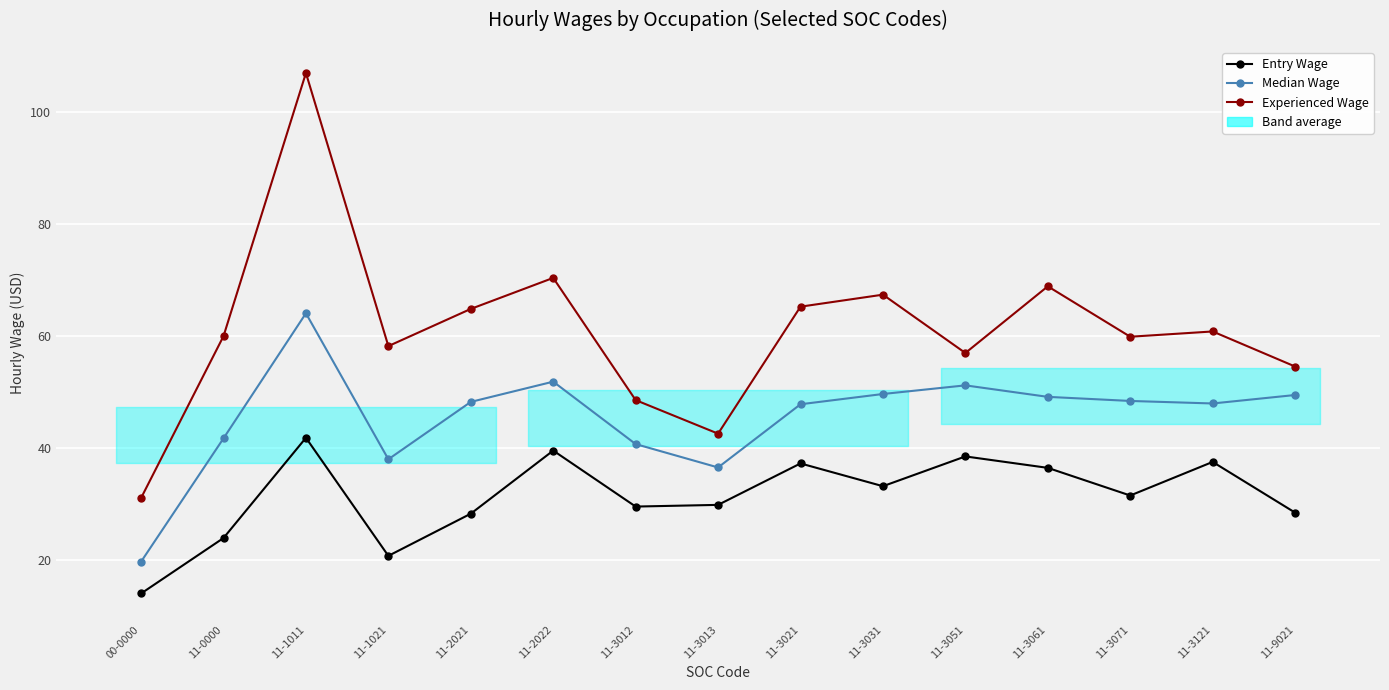

What is the difference between the maximum and minimum values in the Entry Wage series?

27.8